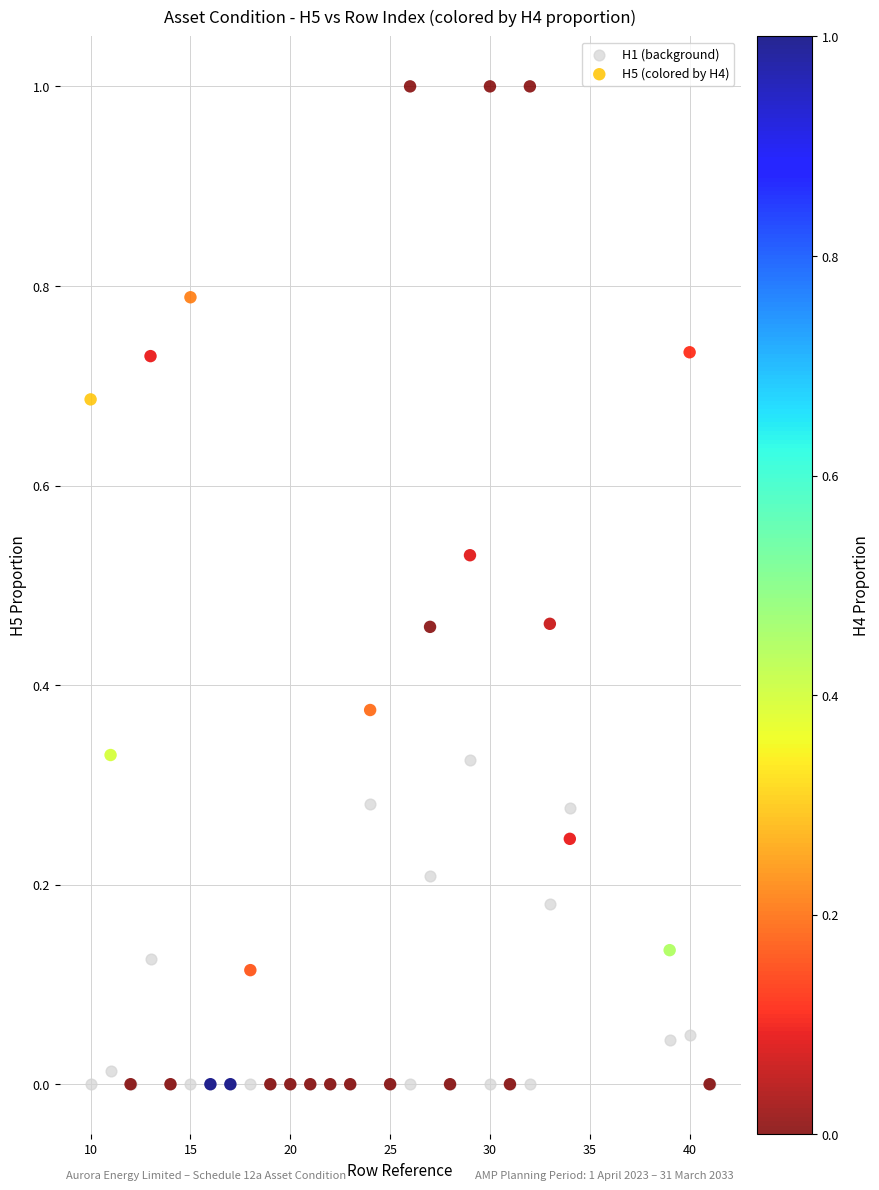

What are all the series names shown in the legend?

H1 (background), H5 (colored by H4)